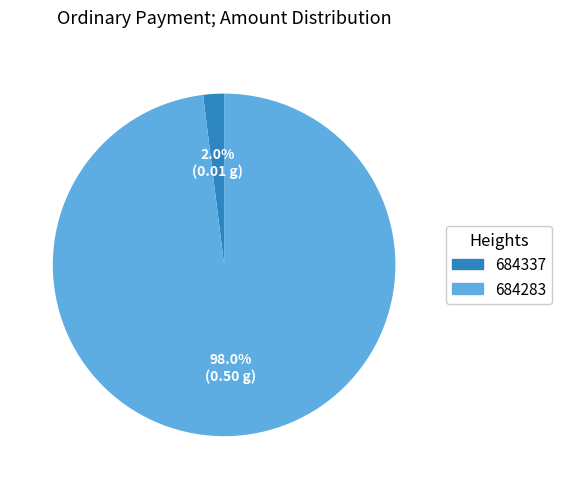

Which slice is the largest?

684283